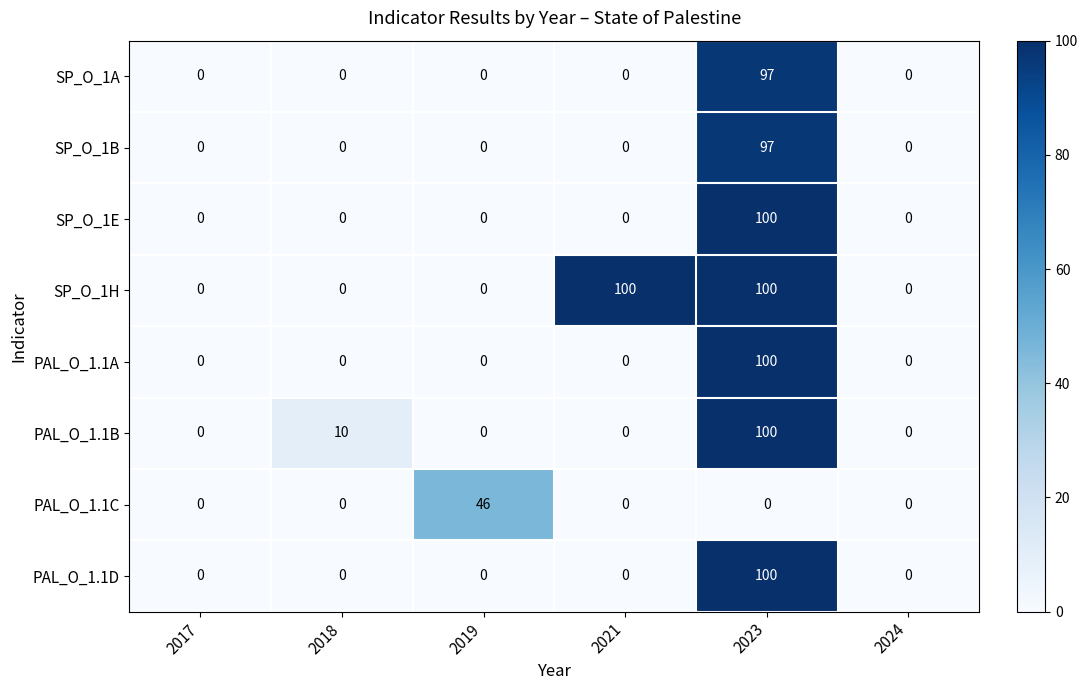

What is the spread (max minus min) of values at 2019?

46